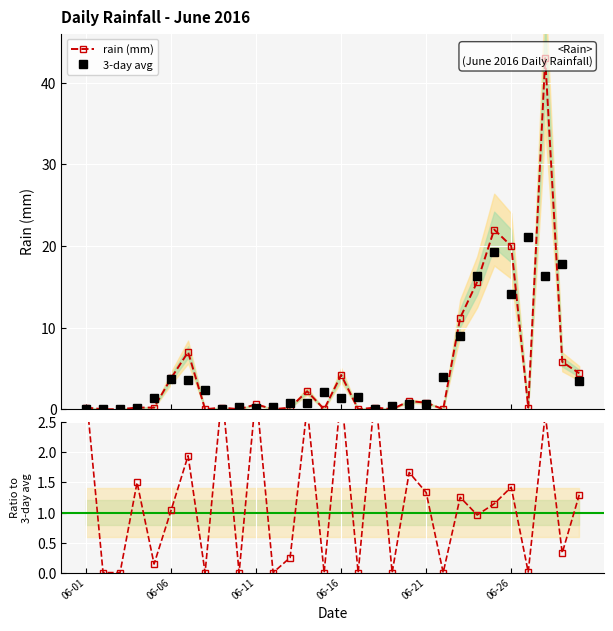

Which series changed the most between 11 and 19?

rain / 3-day avg